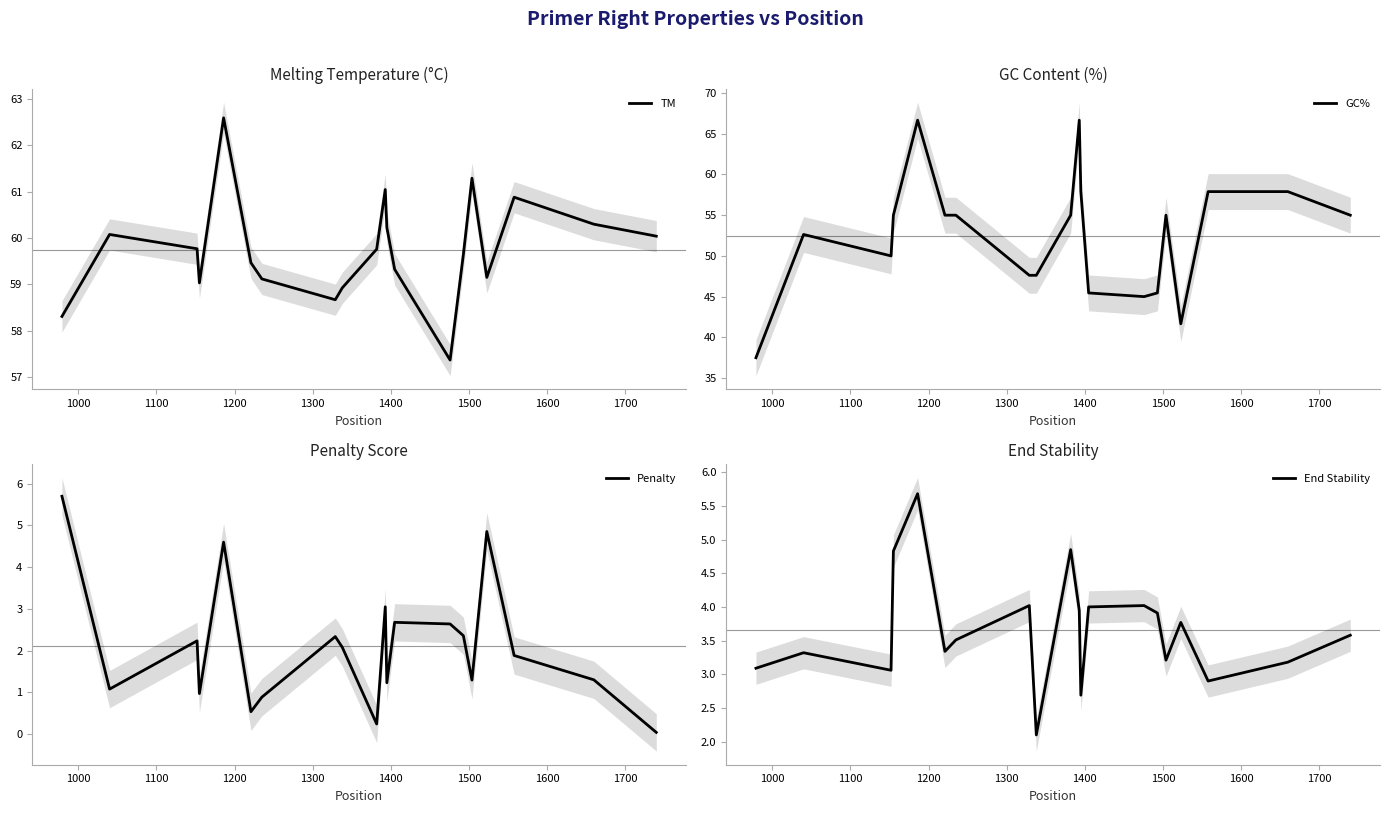

True or false: End Stability and TM intersect in this chart.

False